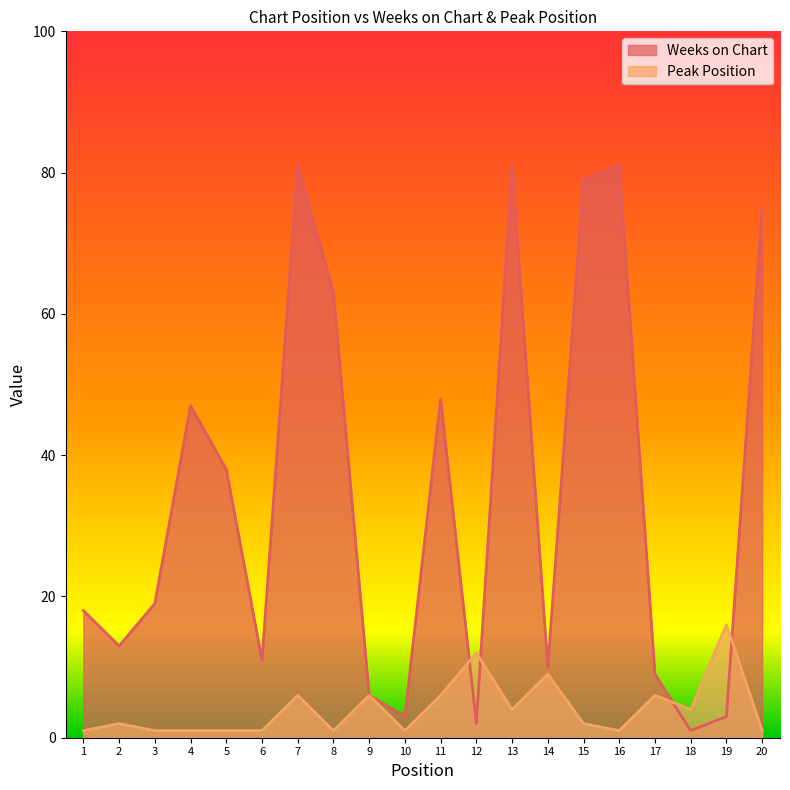

How many lines are shown in the chart?

2